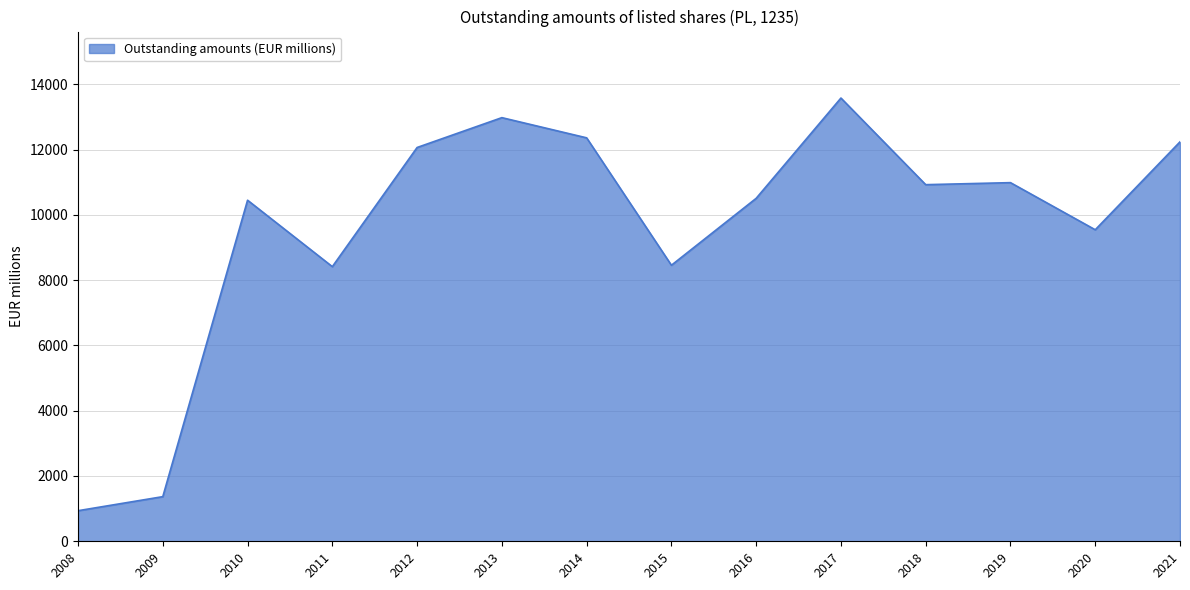

Where is the data nearest to the value 7256?

2011